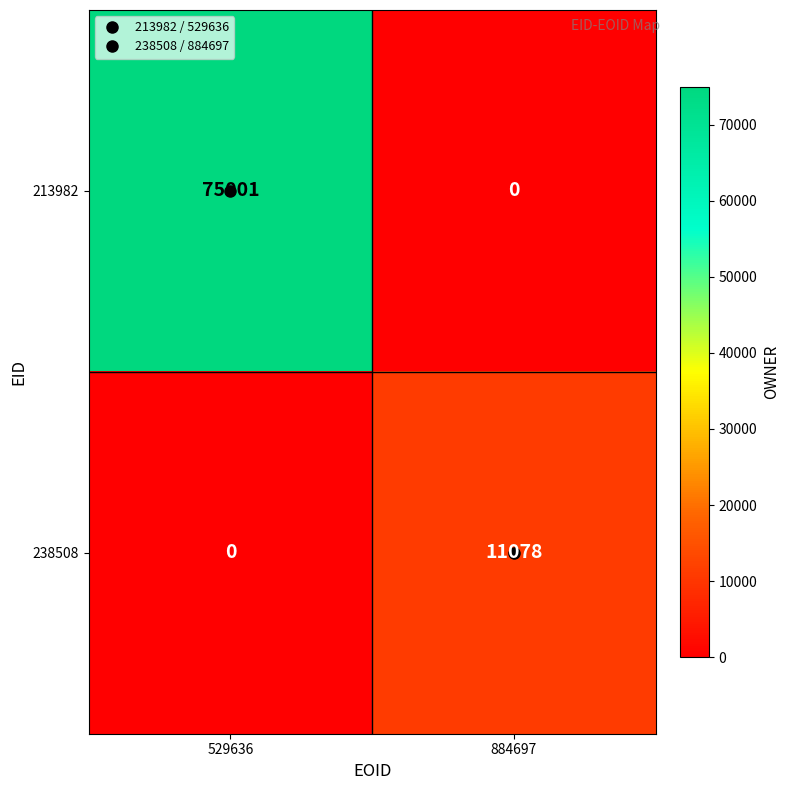

Rank the series at 529636 from lowest to highest value.

238508, 213982